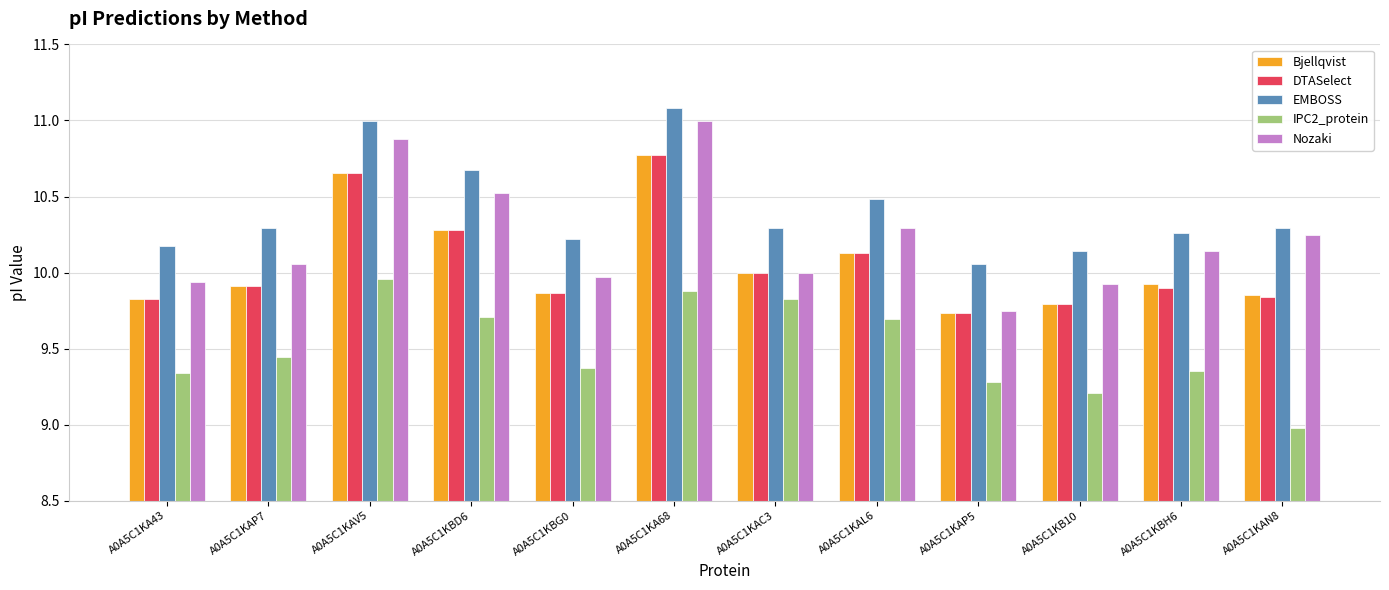

What is the difference between the maximum and second lowest values in the IPC2_protein series?

0.7